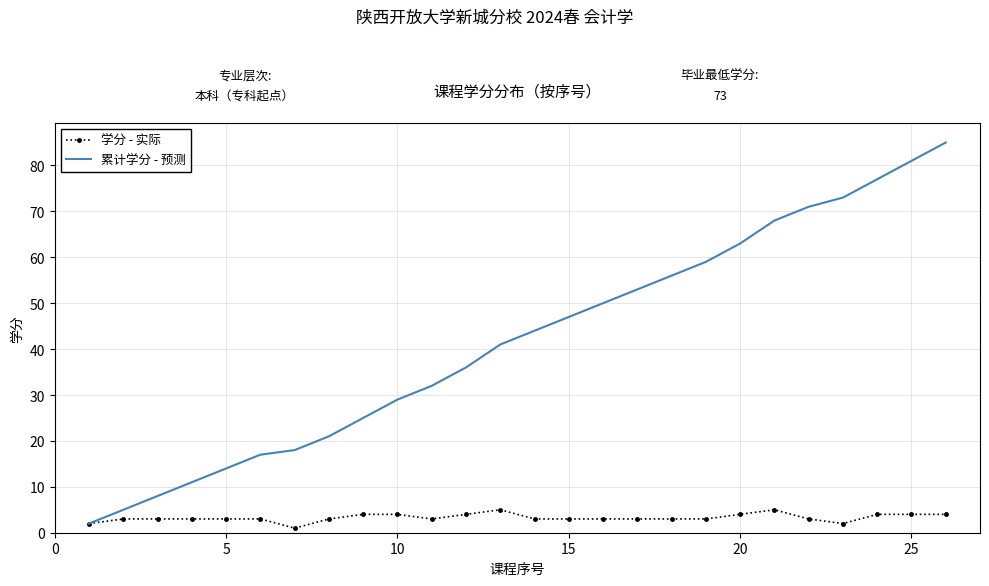

True or false: 累计学分 - 预测 has more than 1 interior local peaks.

False